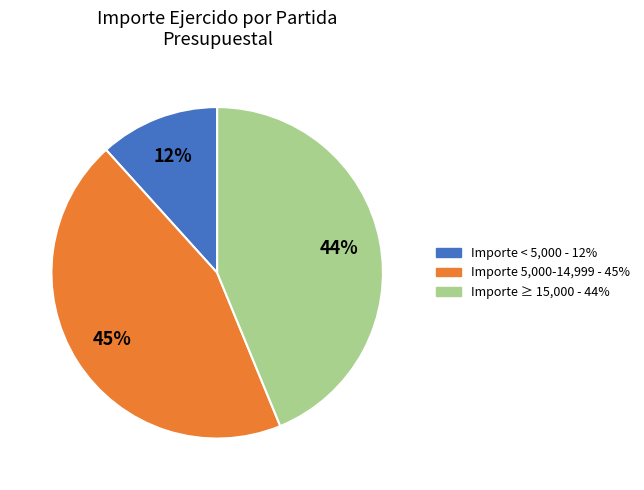

To the nearest percent, what is the difference between the largest and smallest slice percentages?

33%